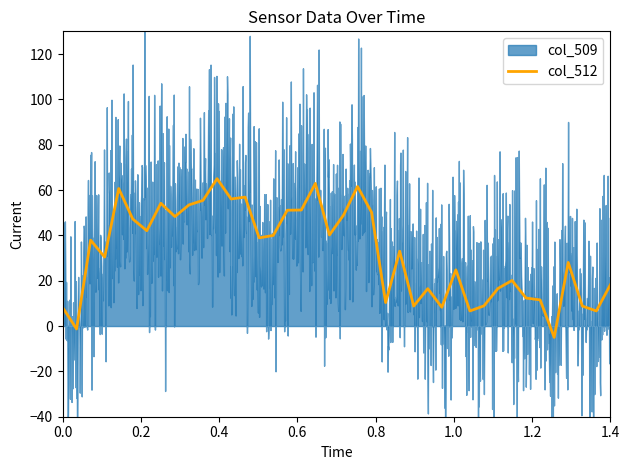

How many interior local valleys (lower than both neighbors) does the data have?

13